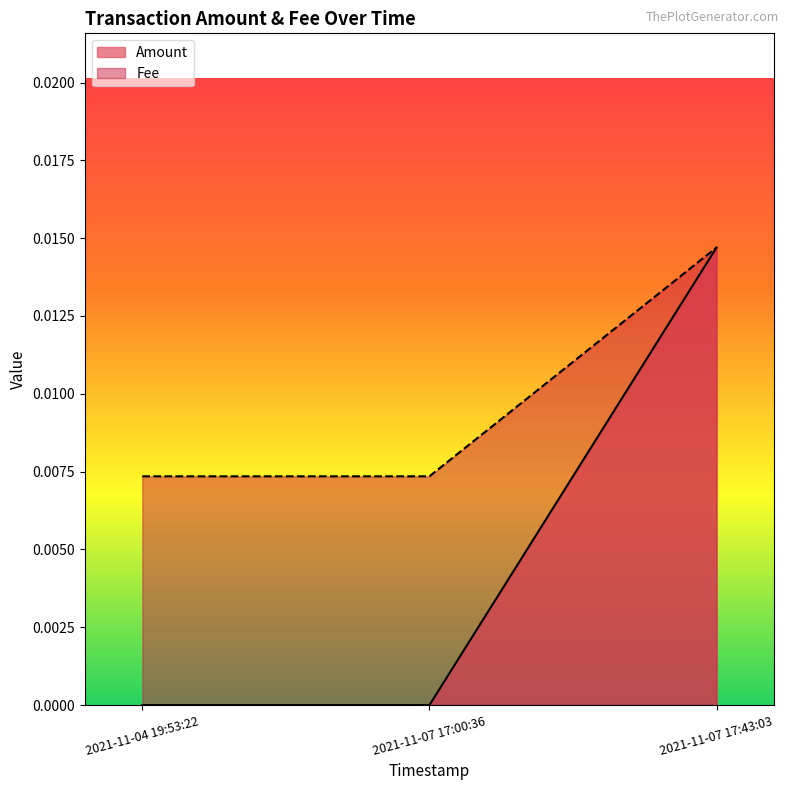

How many series are shown in this chart?

2